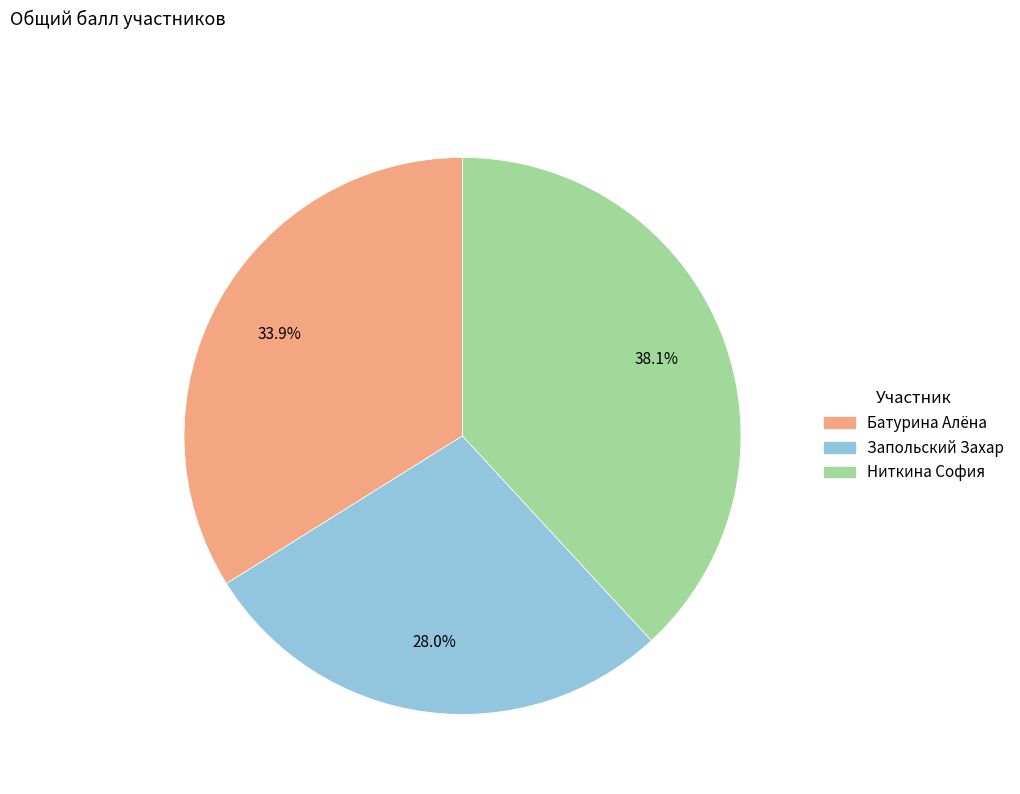

Is there any slice that represents more than half of the pie?

No